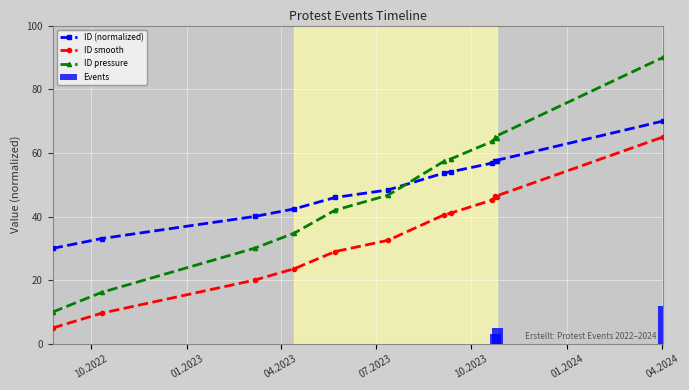

The chart shows a value of 30.1 at 2023-03-07. True or false?

True